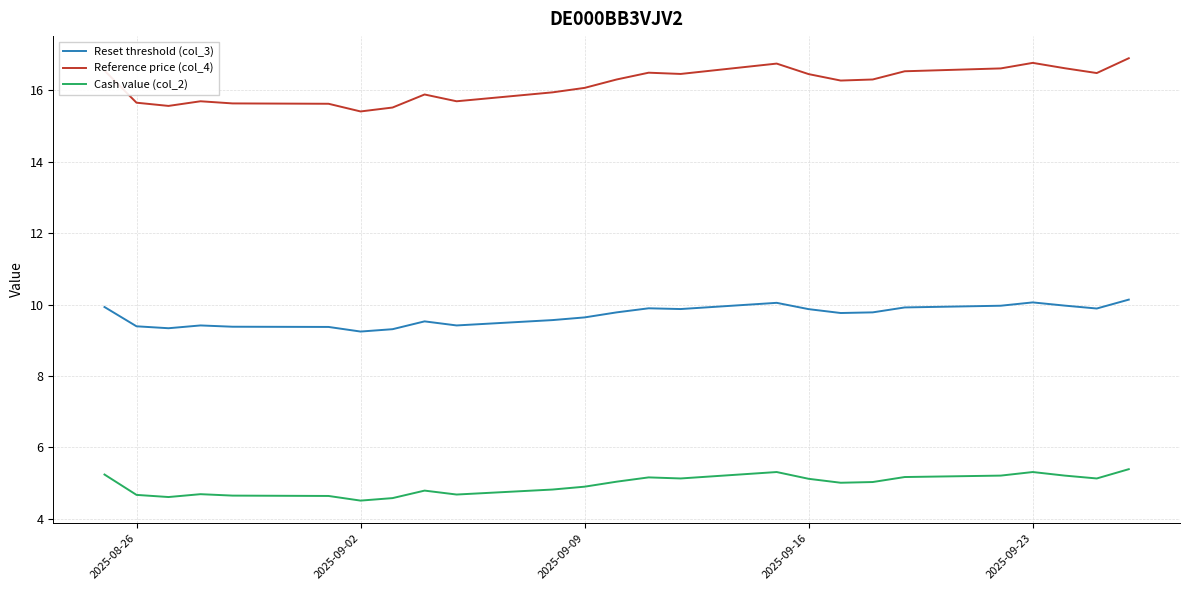

What is the difference between the second highest and minimum values in the Reference price (col_4) series?

1.4